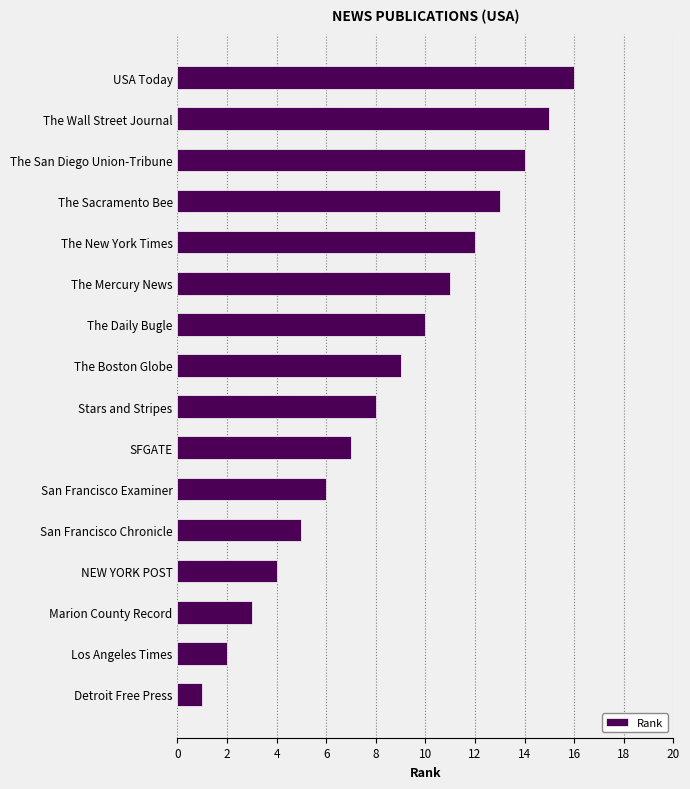

Which label corresponds to the smallest value in the chart?

Detroit Free Press